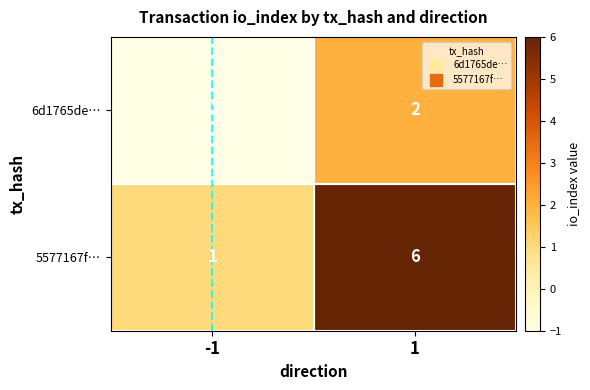

Rank the series by their maximum value, from lowest to highest.

6d1765de…, 5577167f…